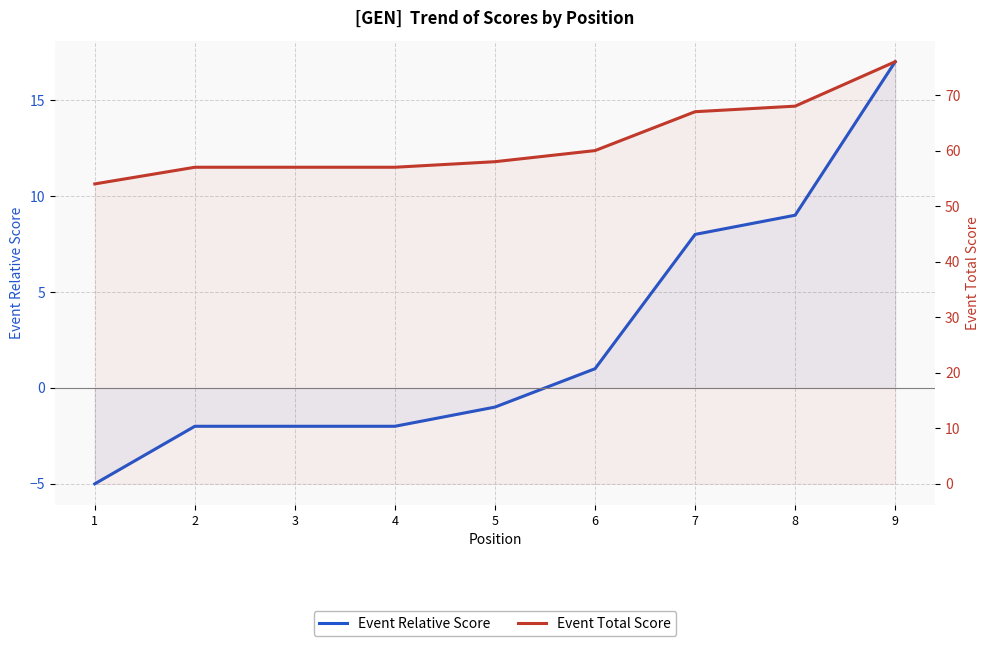

What is the highest value of the Event Total Score series?

76